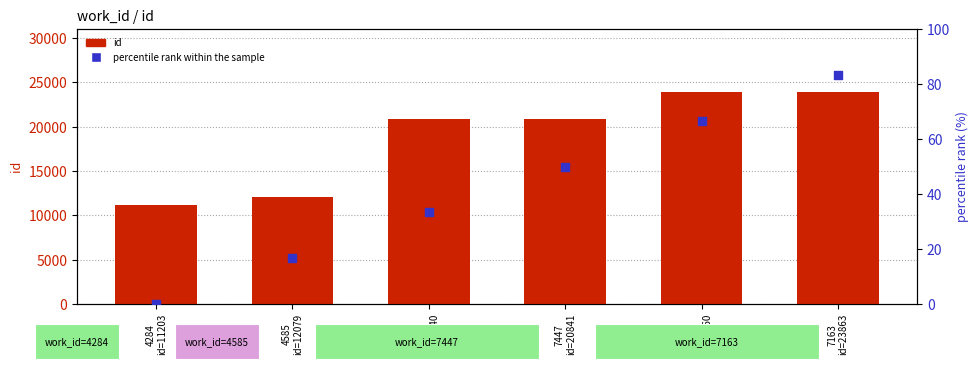

Which series contains the highest Y value?

id